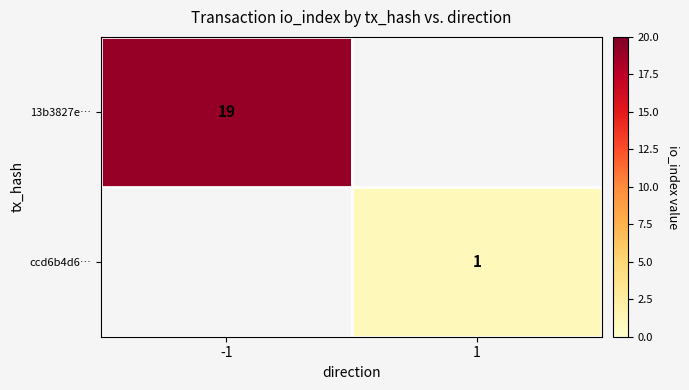

True or false: 13b3827e… has a value of 19 at -1.

True